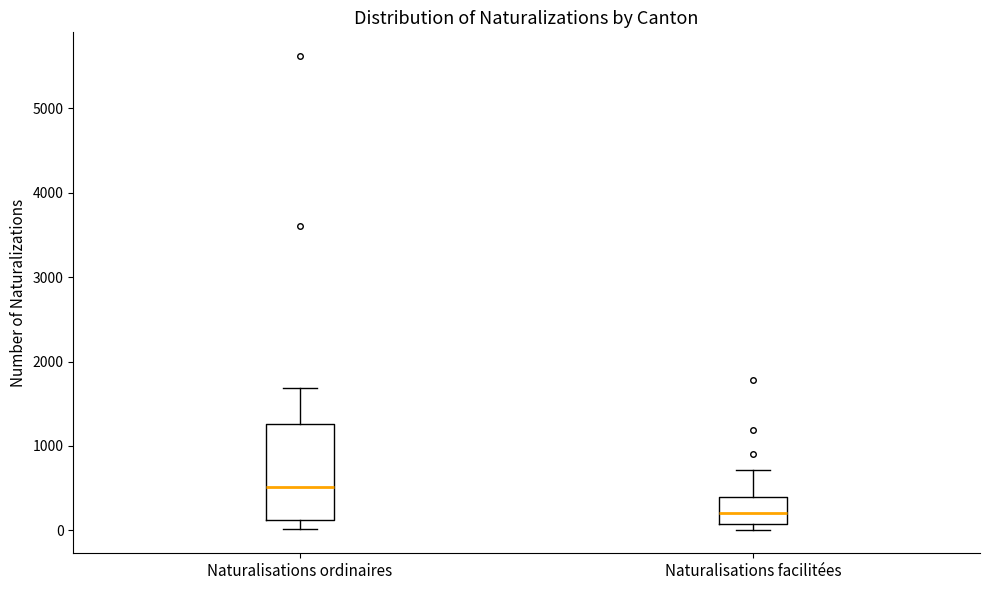

Which box has the highest median line?

Naturalisations ordinaires